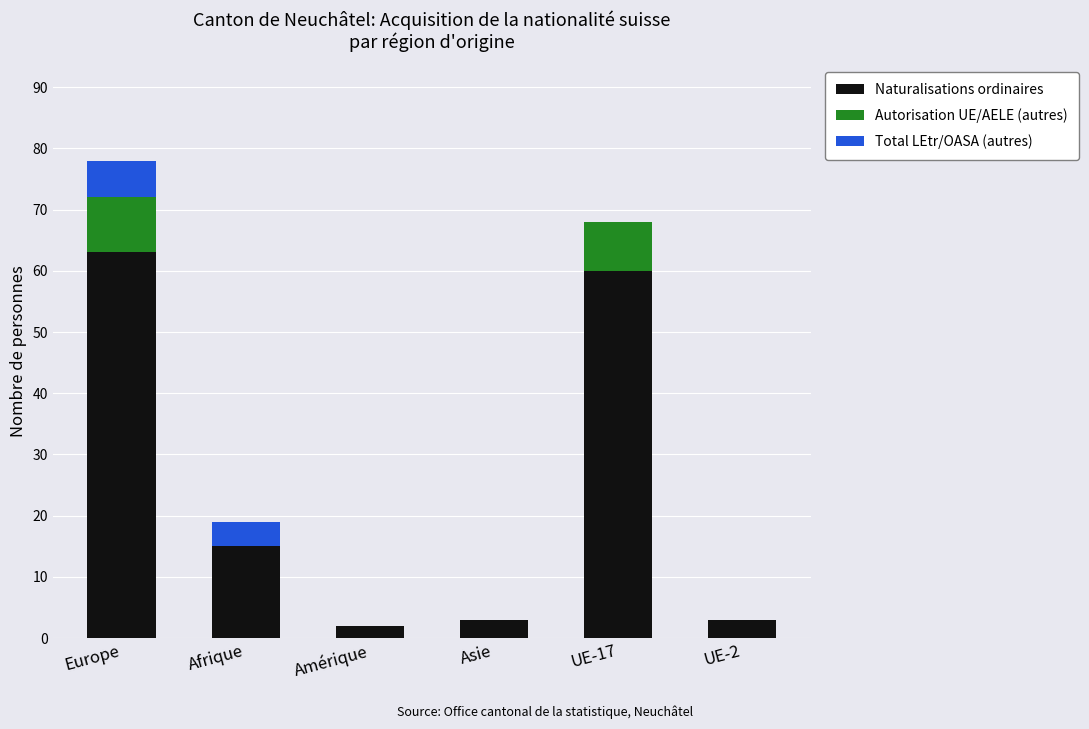

At which category is the sum across all series the highest?

Europe